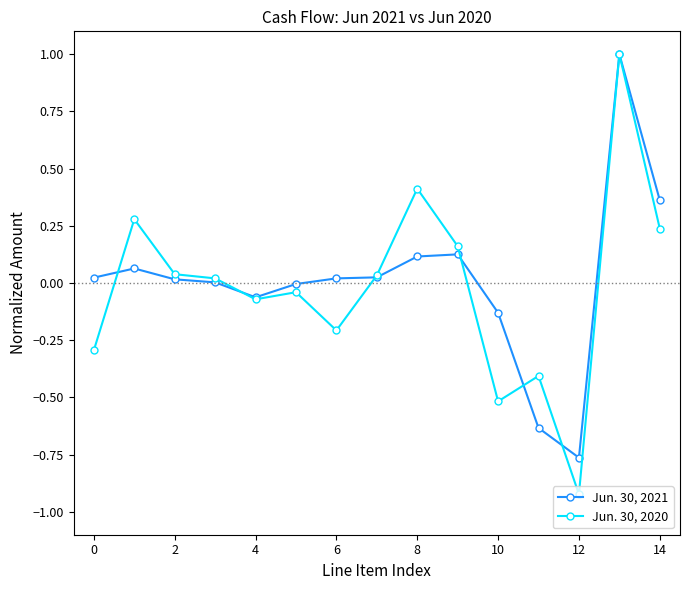

What is the greatest value displayed?

1.0